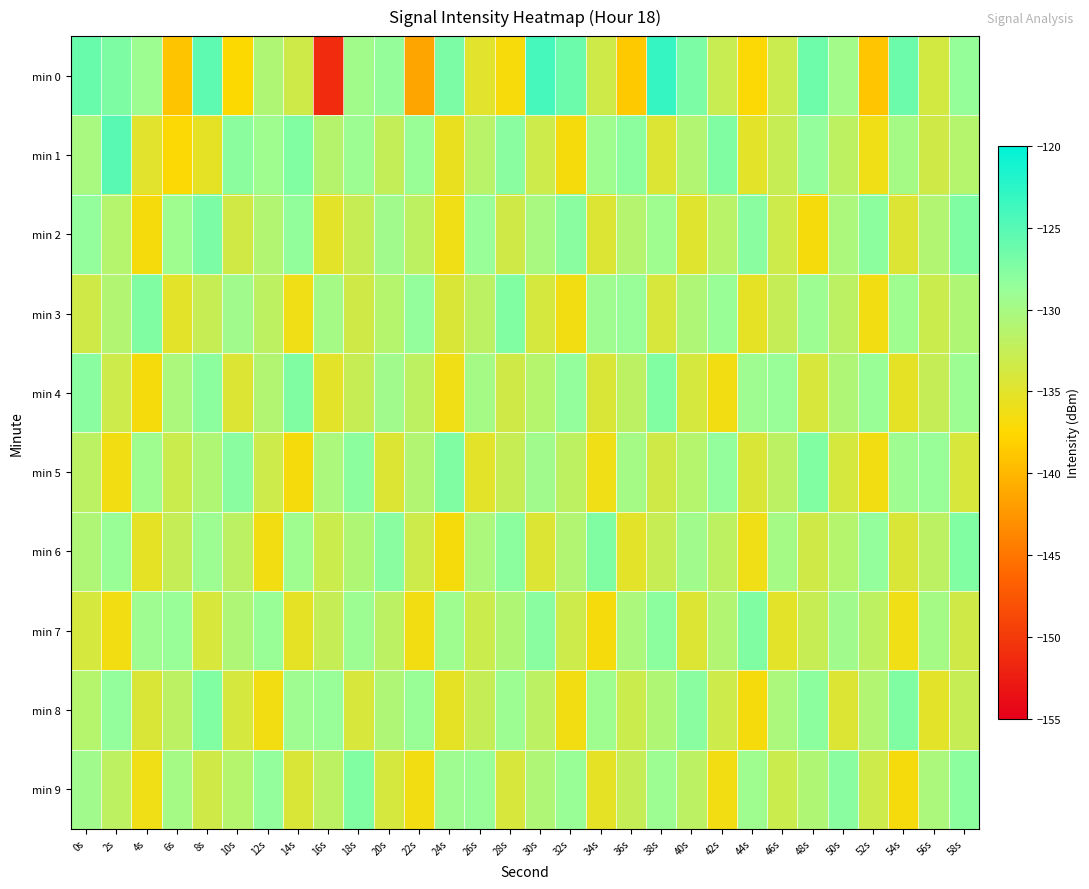

Count the number of data series in this chart.

10